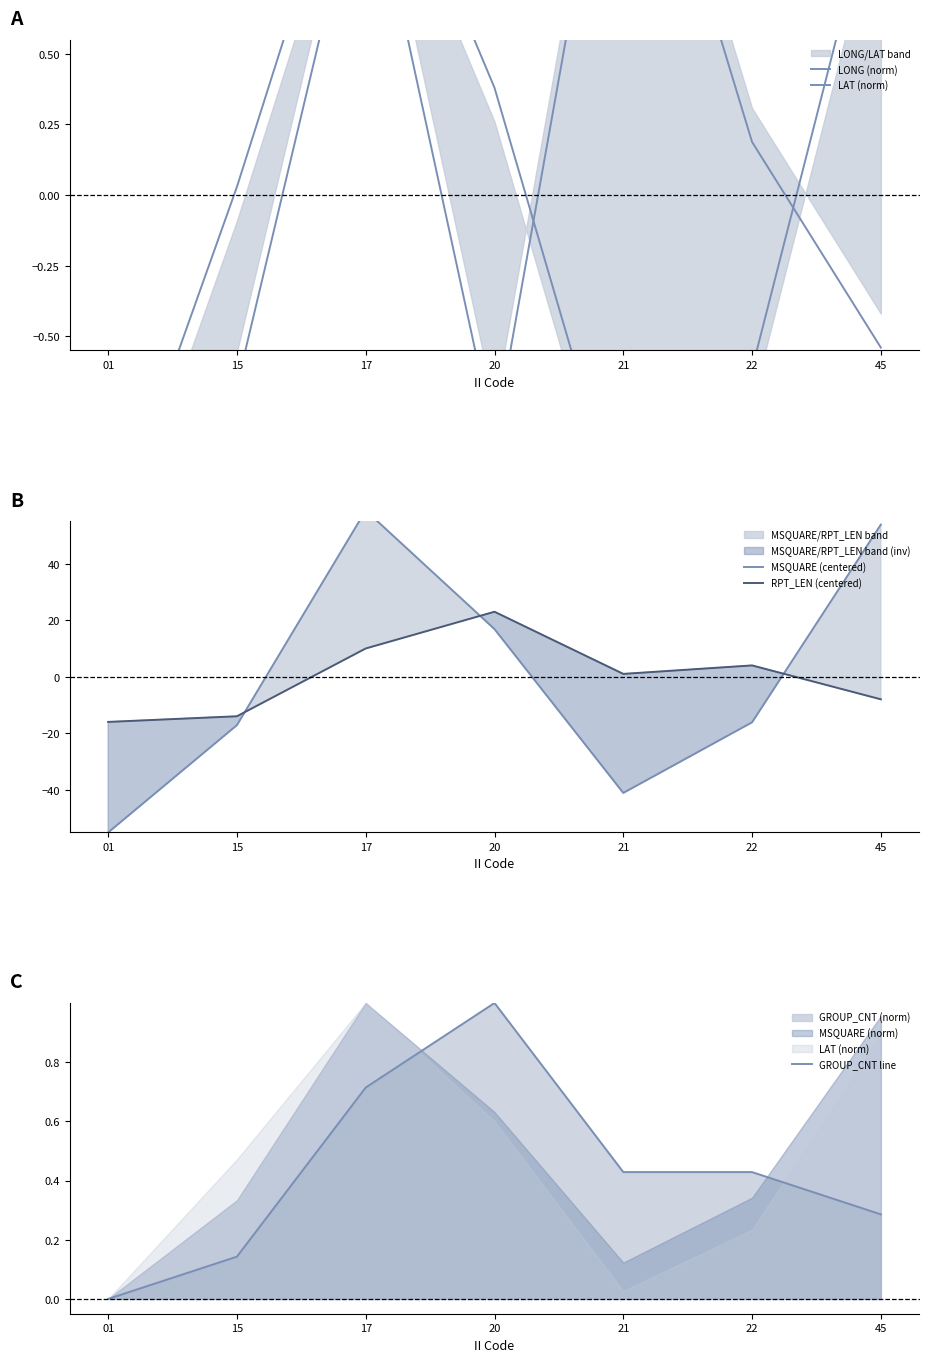

Between 17 and 45, which series saw the biggest shift?

RPT_LEN (centered)